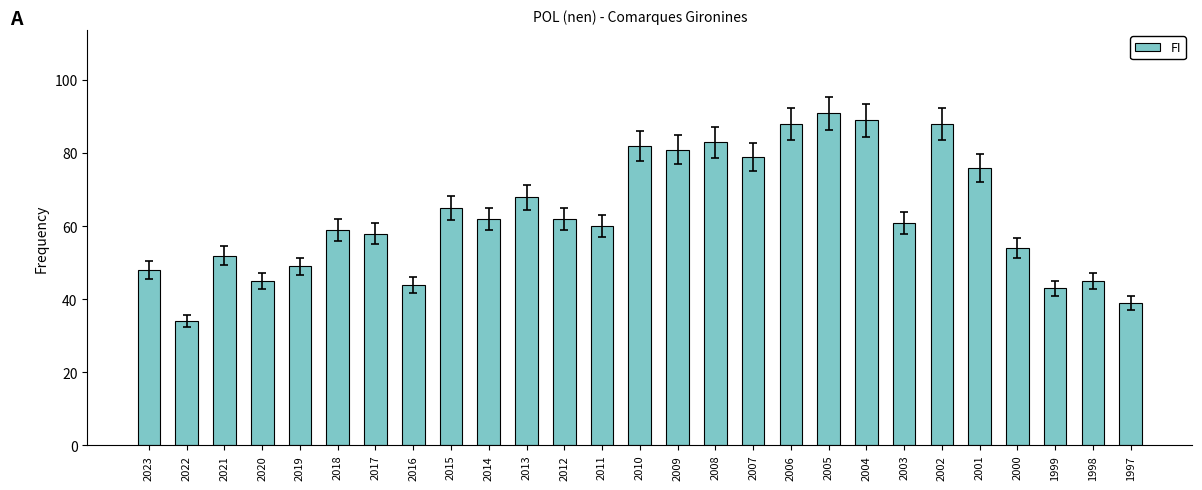

Is it true that the value at 2015 is 89?

False